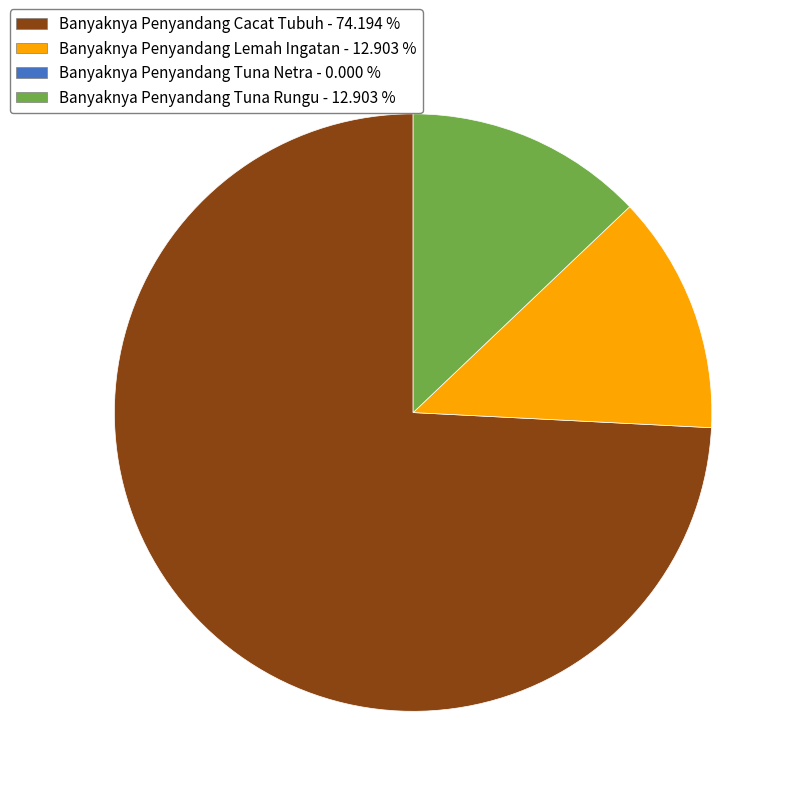

Does any single category account for the majority?

Yes